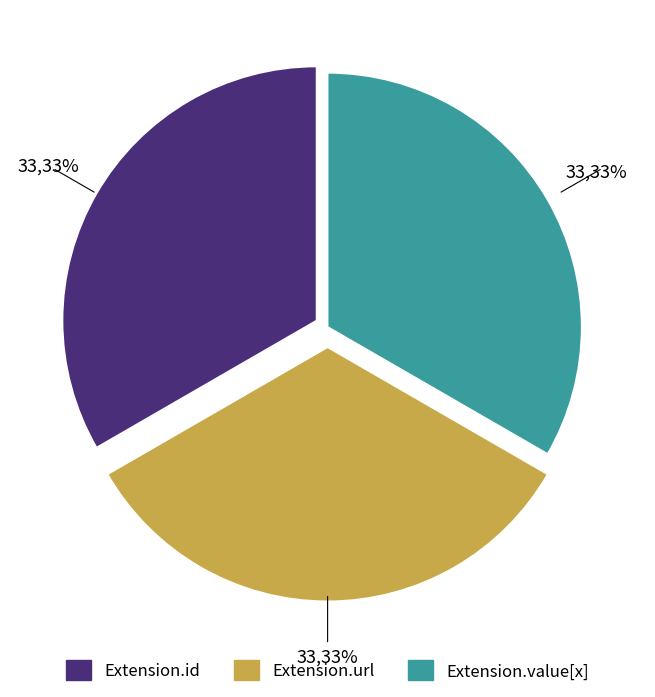

To the nearest percent, what is the difference between the Extension.value[x] and Extension.id slice percentages?

0%